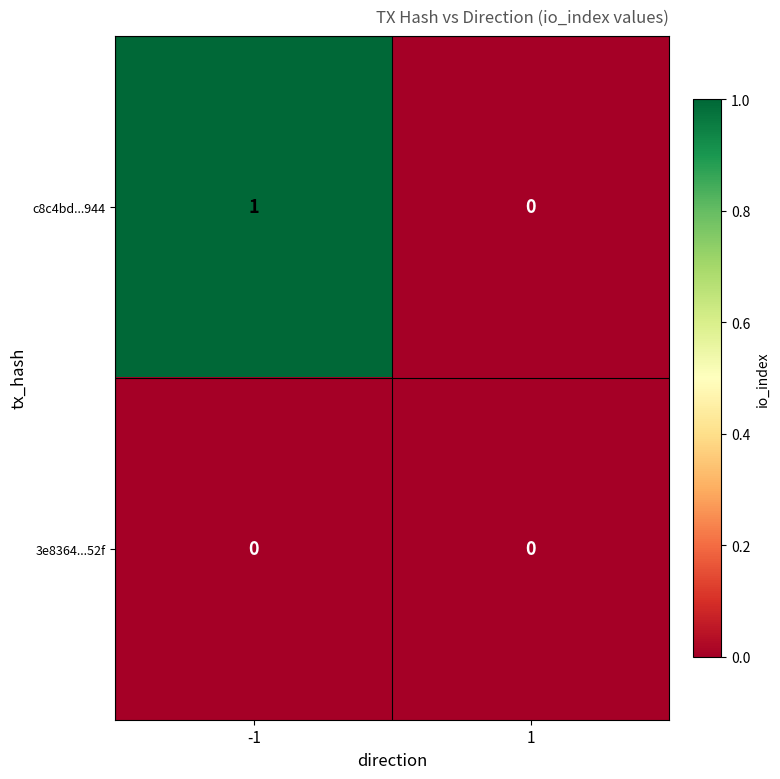

At -1, list the series in order from largest to smallest.

c8c4bd...944, 3e8364...52f